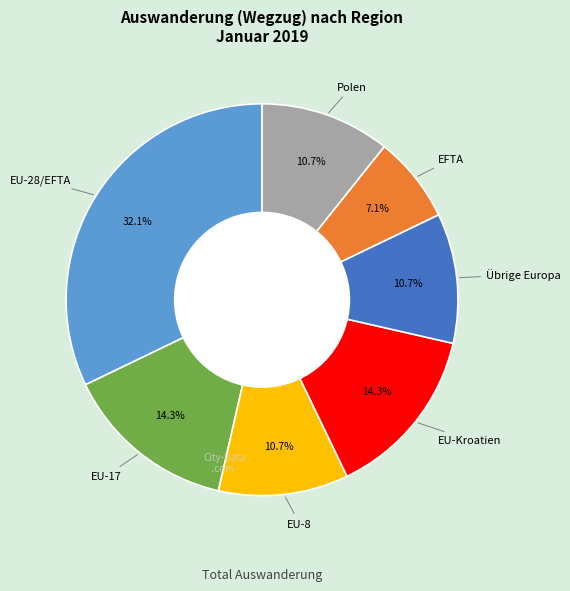

Does any single category account for the majority?

No